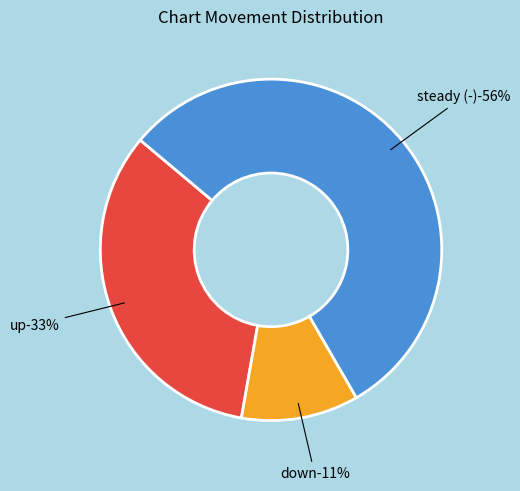

Is the sum of down and - greater than half?

Yes